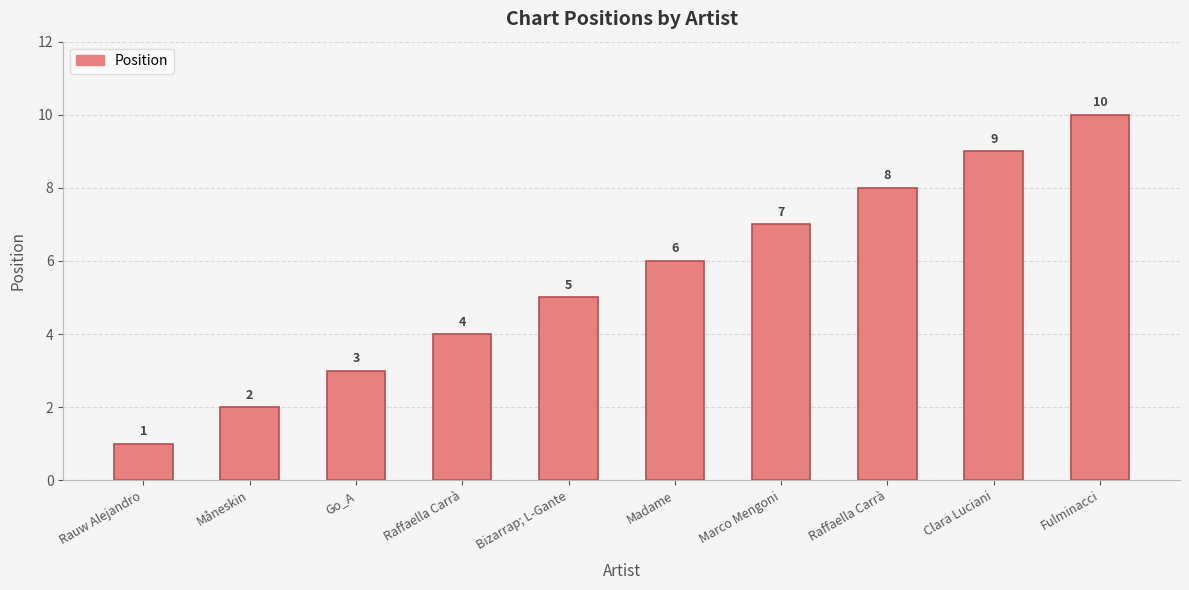

Count the number of data series in this chart.

1